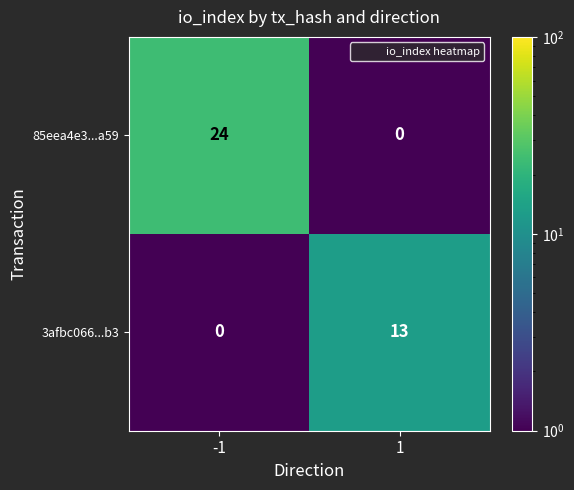

What is the maximum value shown in the chart?

24